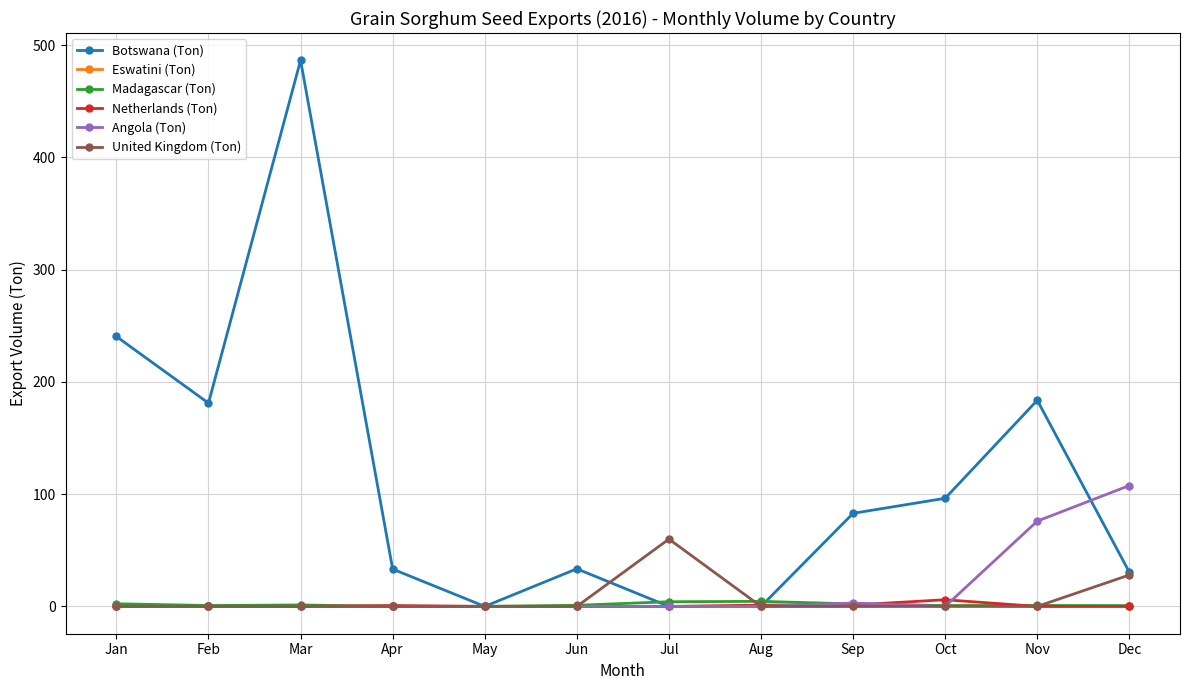

The value of Netherlands (Ton) at Mar is 0.0. True or false?

True